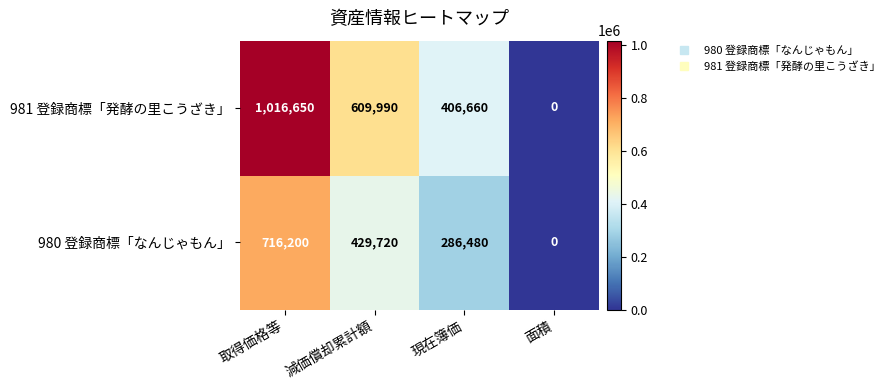

What is the total value across all series at 減価償却累計額?

1039710